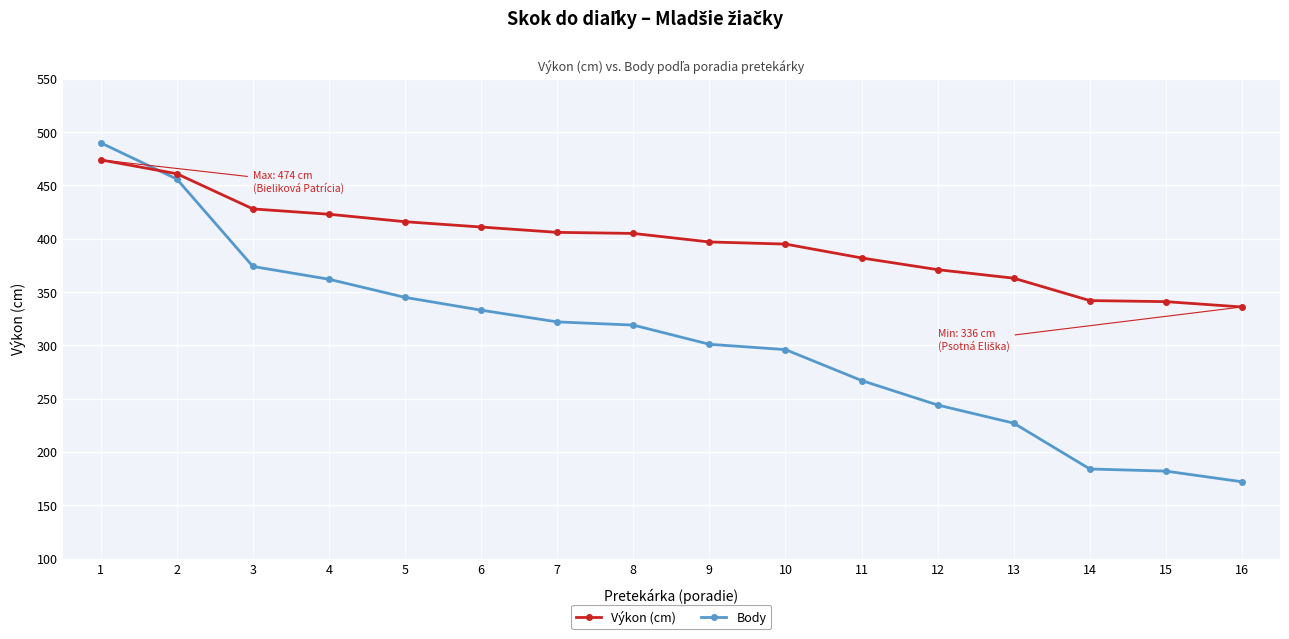

Which series has the largest total across all categories?

Výkon (cm)